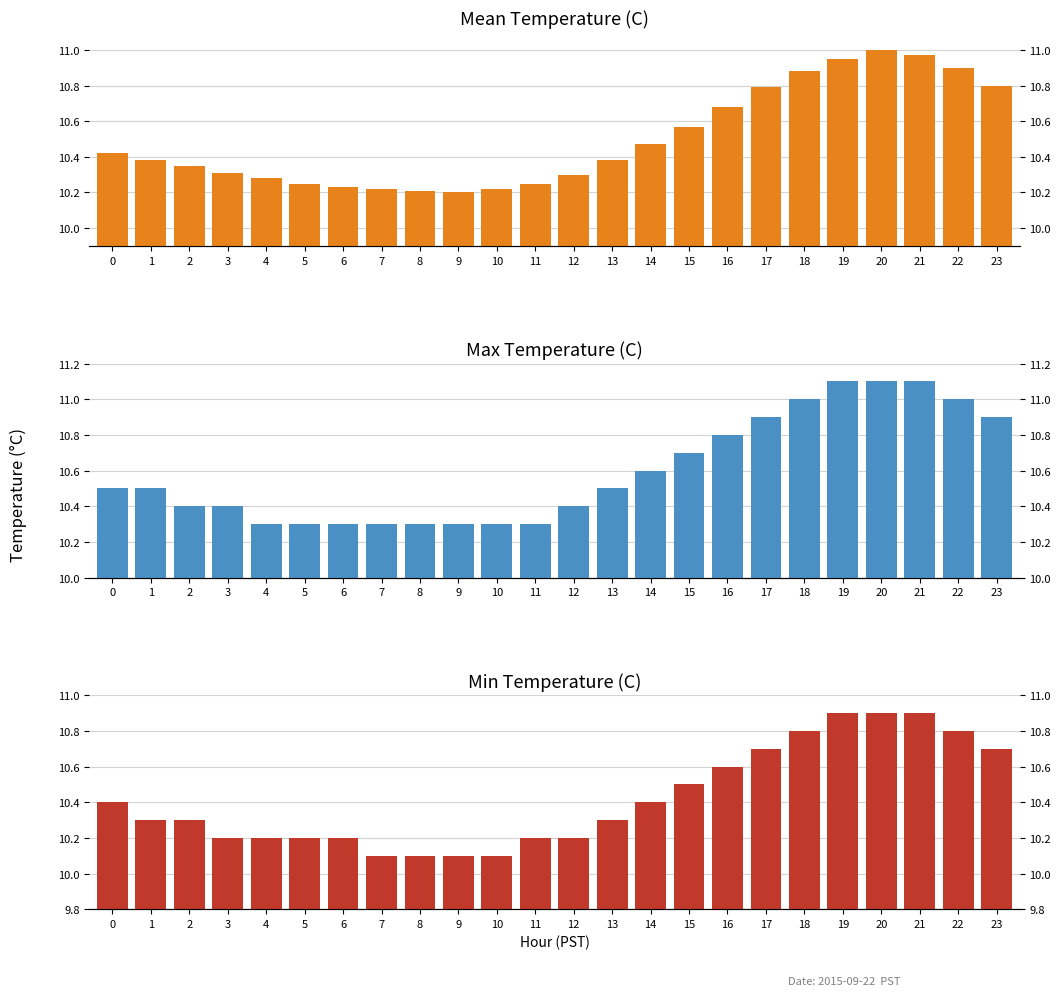

Where is Min Temperature (C) nearest to the value 10?

7